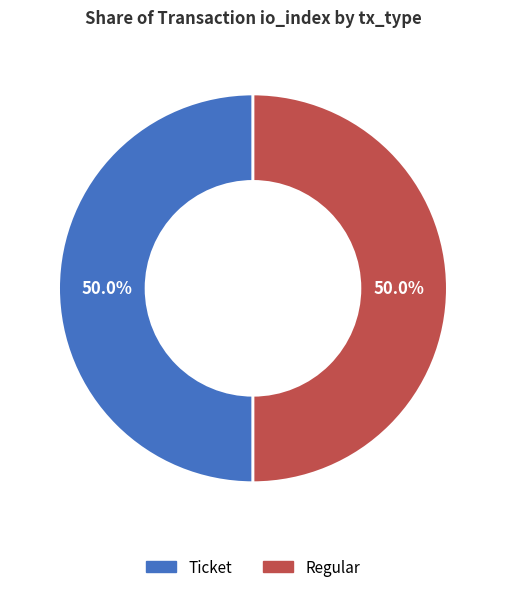

Count the number of slices in the pie.

2